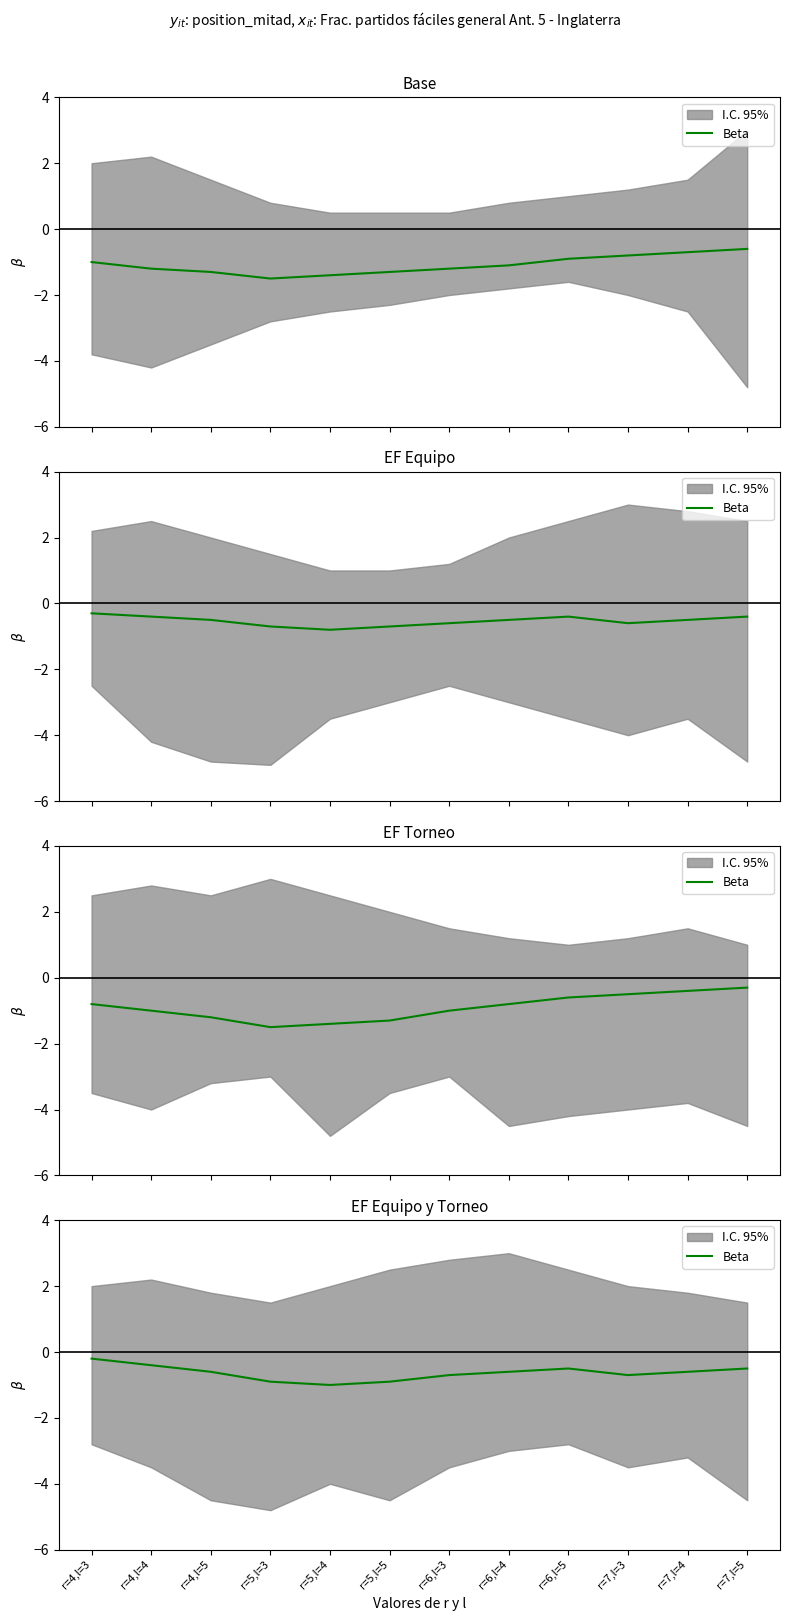

The chart shows a value of -0.4 at r=4,l=5. True or false?

False